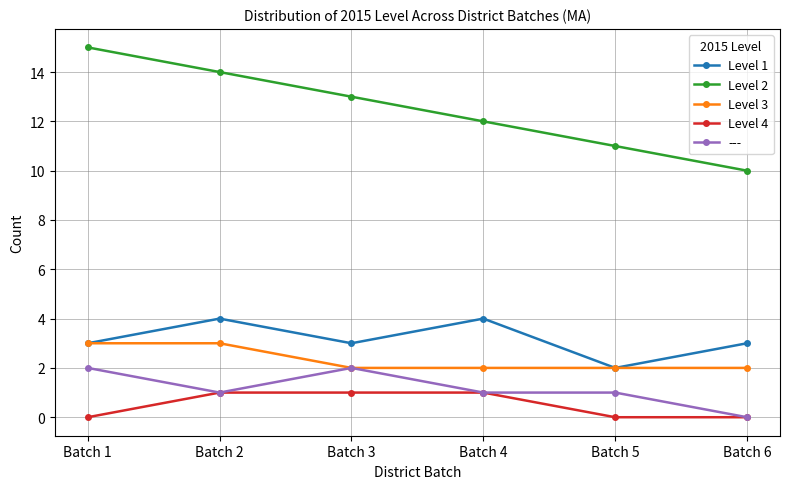

Rank the series by their maximum value, from lowest to highest.

Level 4, ---, Level 3, Level 1, Level 2